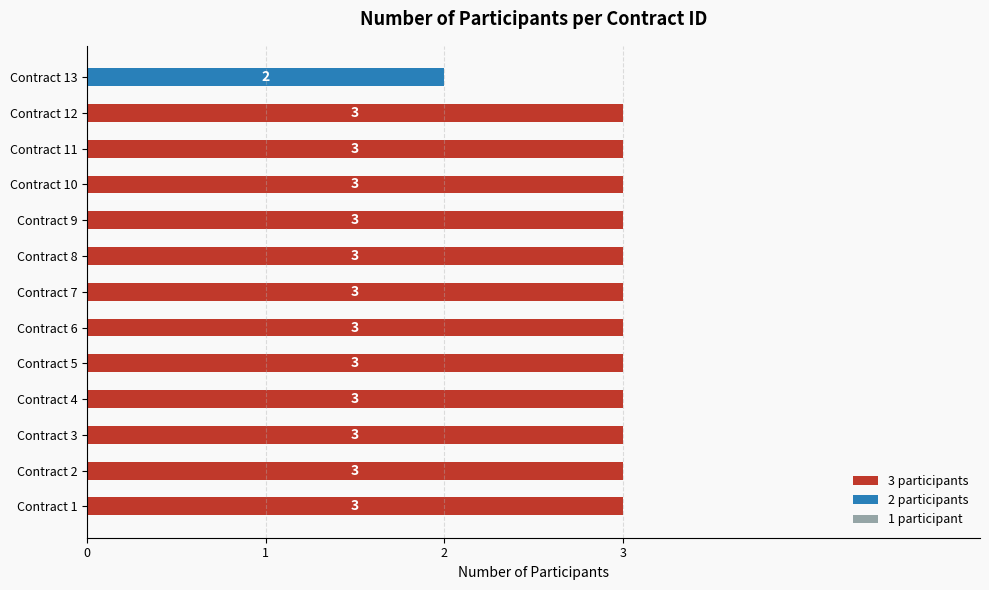

True or false: 3 participants has a value of 3 at Contract 2.

True